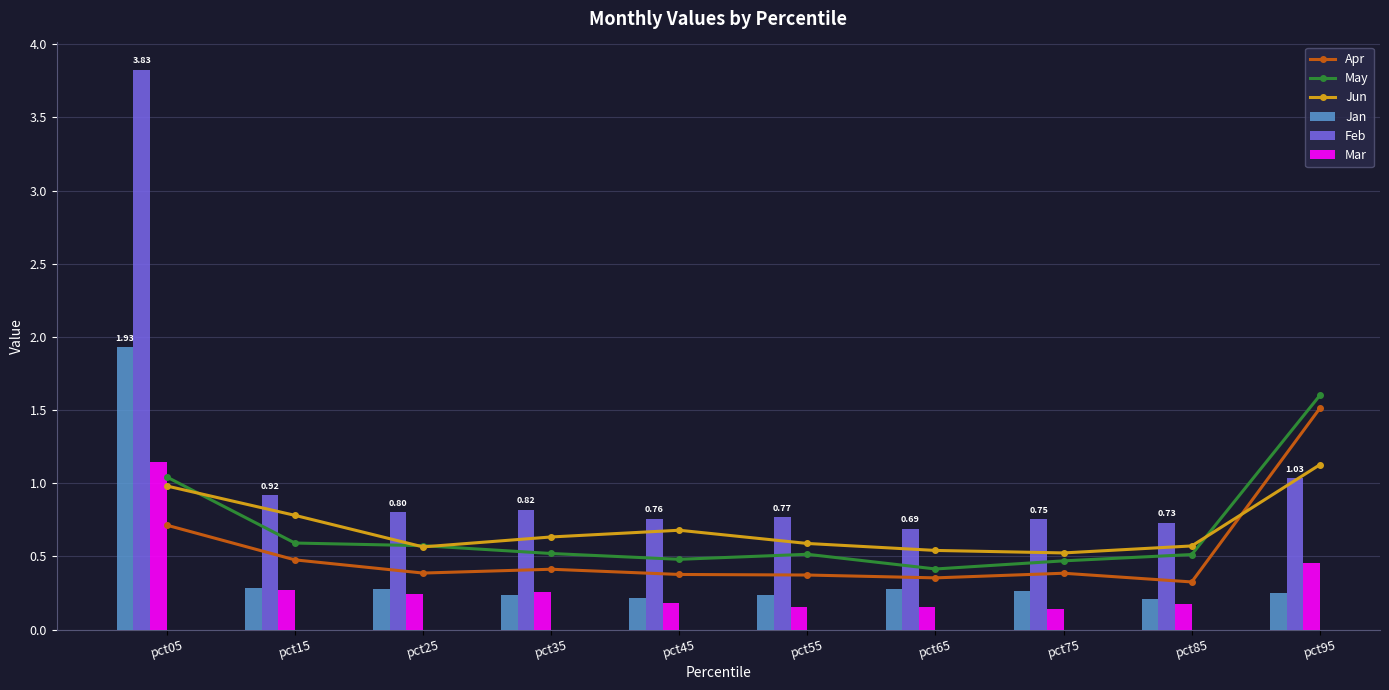

Where is Mar nearest to the value 0?

pct75